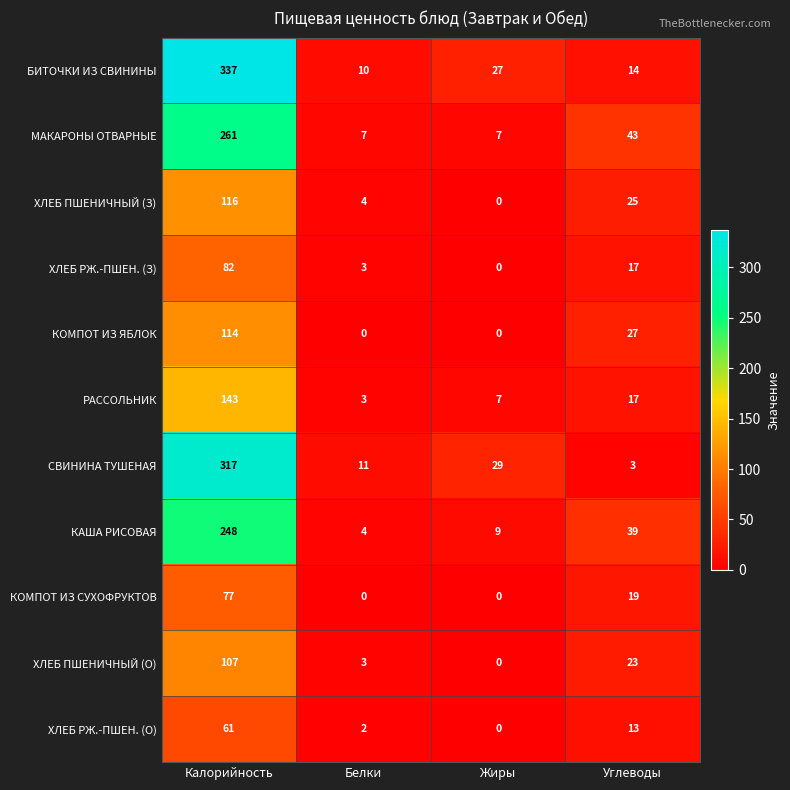

Count the number of data series in this chart.

11